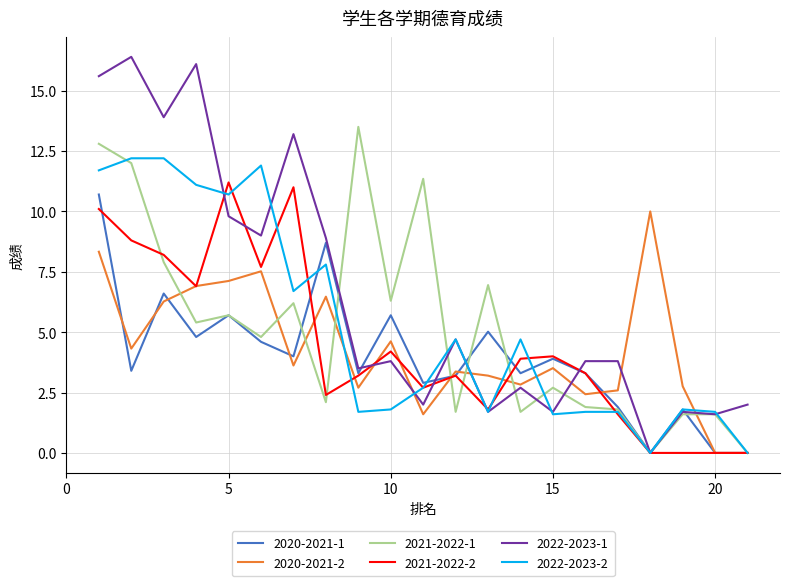

Which series has the widest spread of values?

2022-2023-1